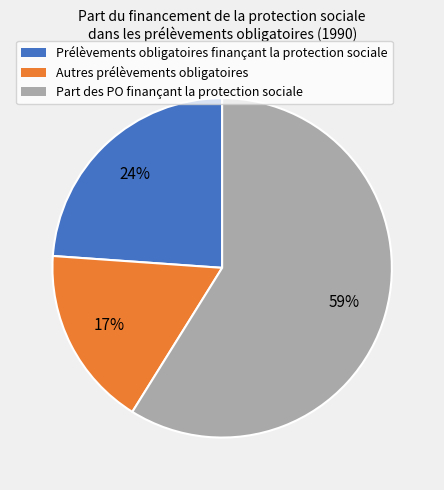

Which category accounts for the majority?

Part des PO finançant la protection sociale